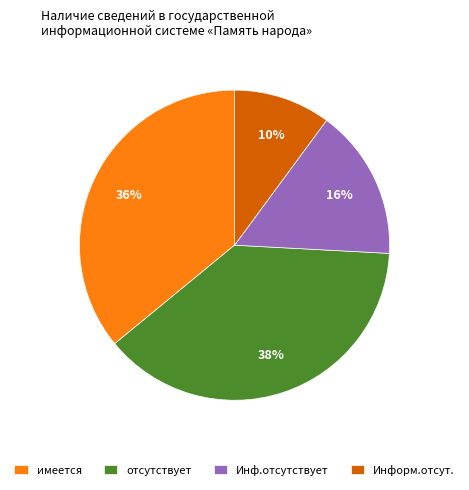

How many segments does this pie chart have?

4